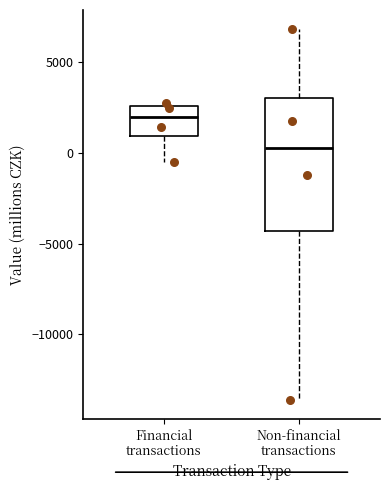

Where does the lower whisker of the box for Non-financial transactions end on the y-axis? The values are not printed on the chart, so give them approximately, as read against the axis.

-13500